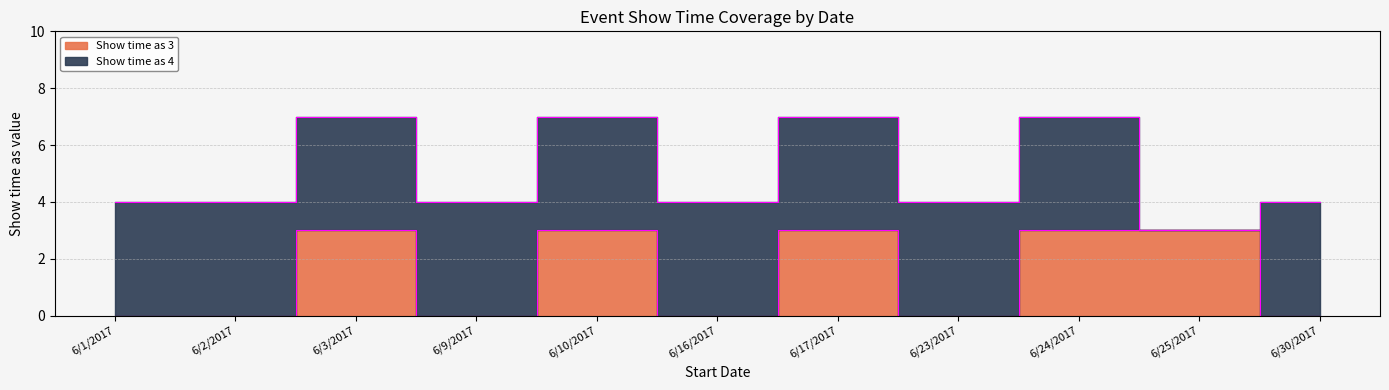

Where is the data nearest to the value 1?

6/1/2017